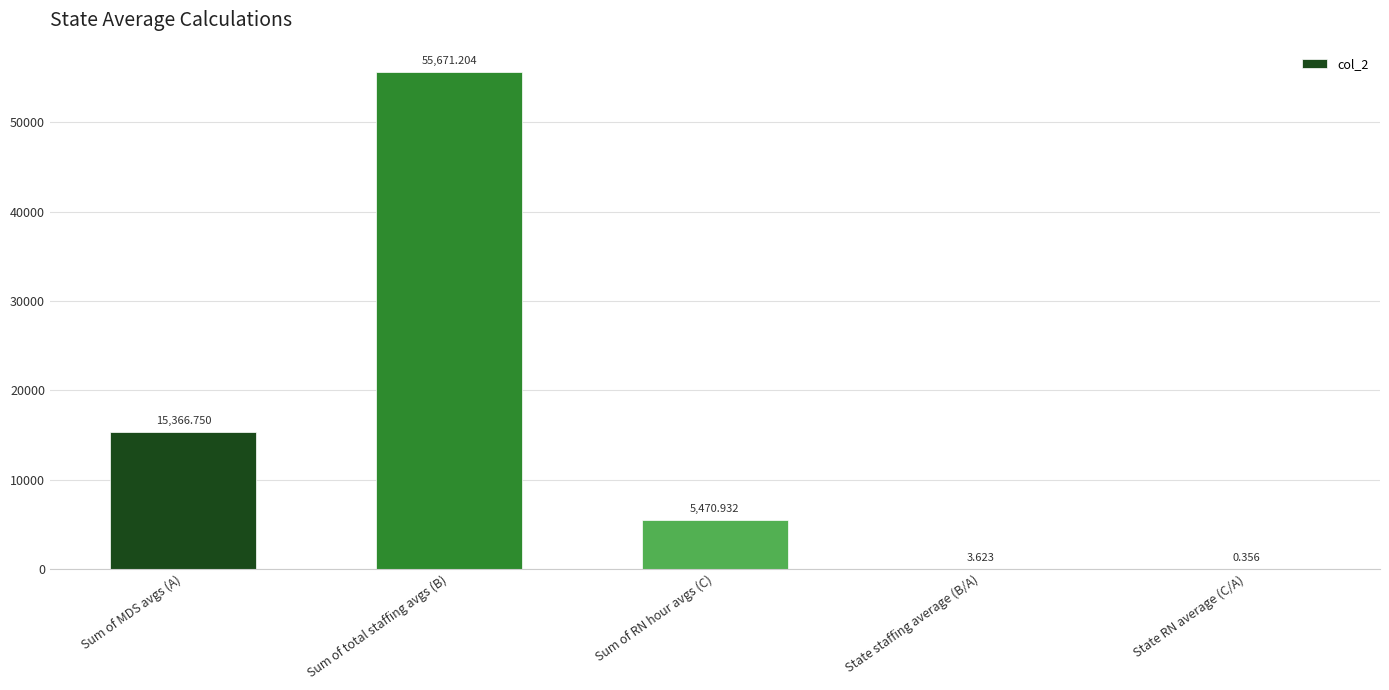

How many data points are above 5470?

3